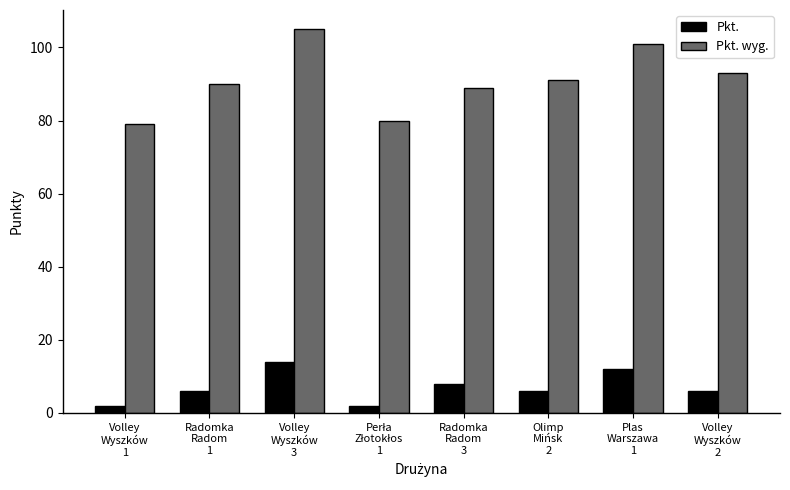

What is the approximate value of Pkt. at Radomka
Radom
3?

8